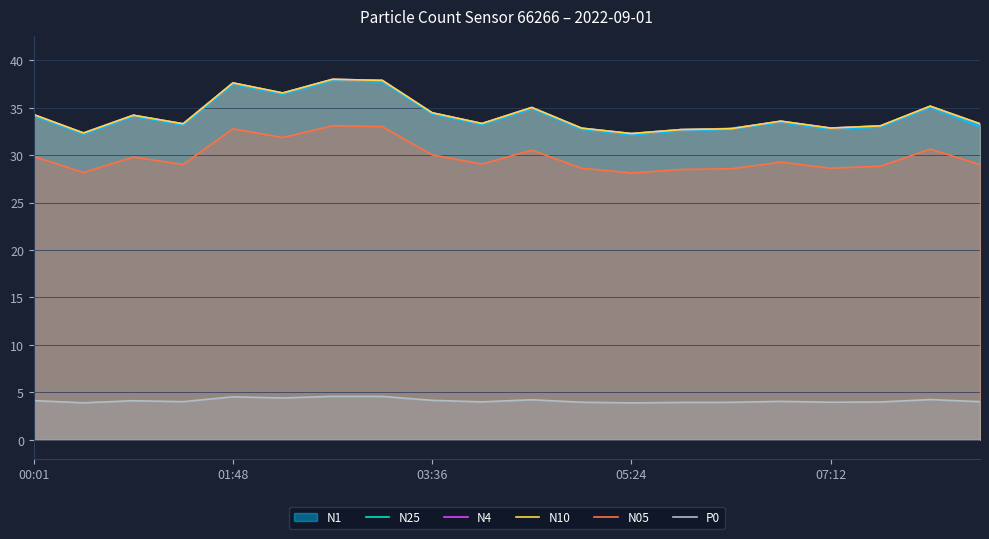

What is the lowest value of the N1 series?

32.2